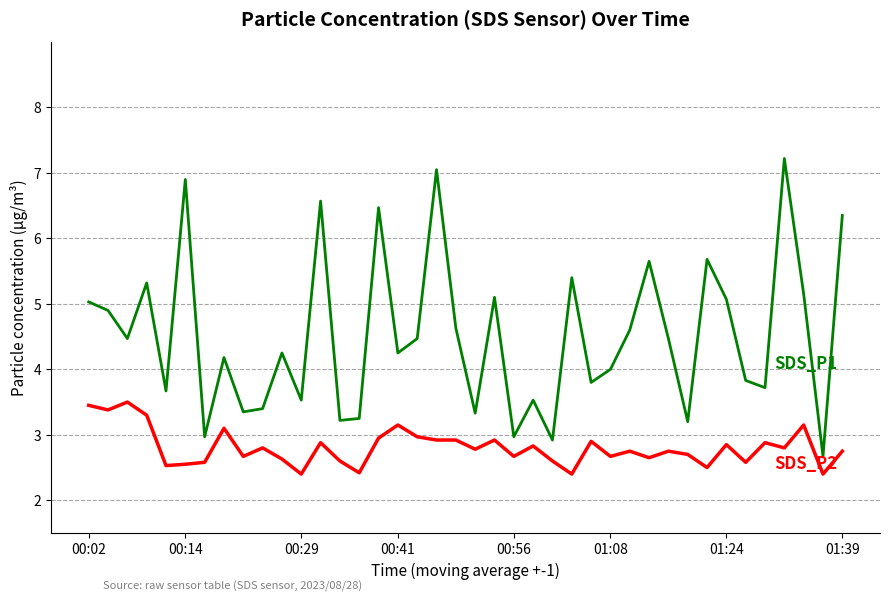

What is the maximum value shown in the chart?

7.2